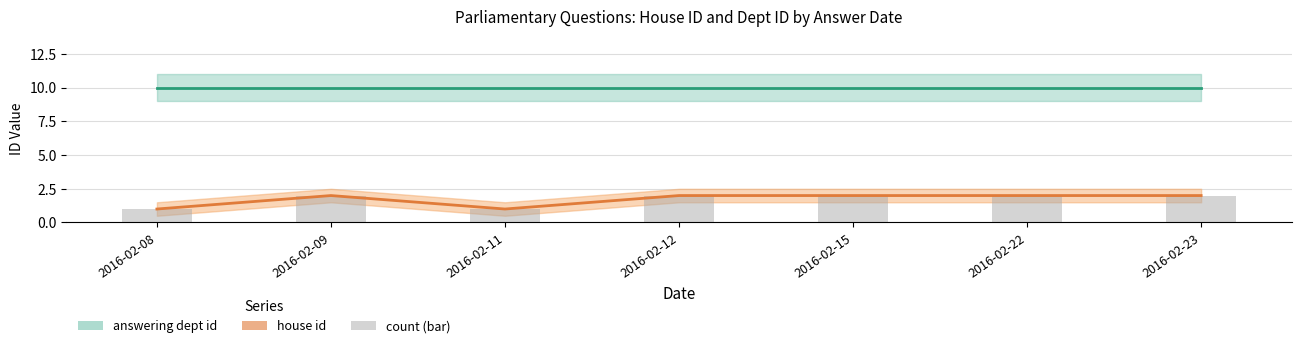

Rank the categories by answering dept id value from lowest to highest.

2016-02-08, 2016-02-09, 2016-02-11, 2016-02-12, 2016-02-15, 2016-02-22, 2016-02-23